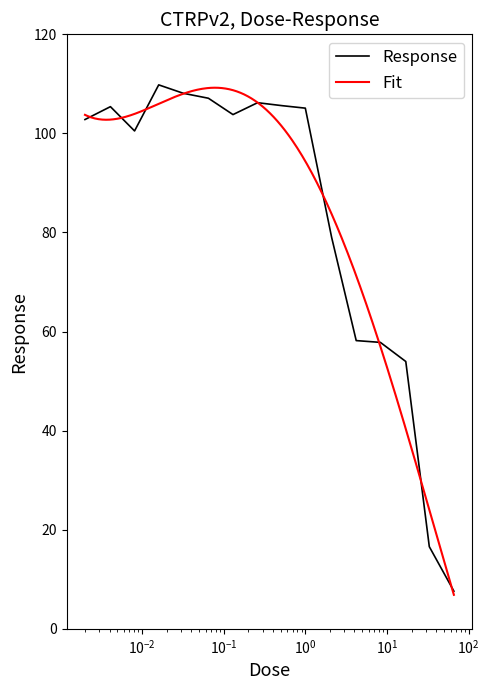

What is the lowest value of the Response series?

7.6